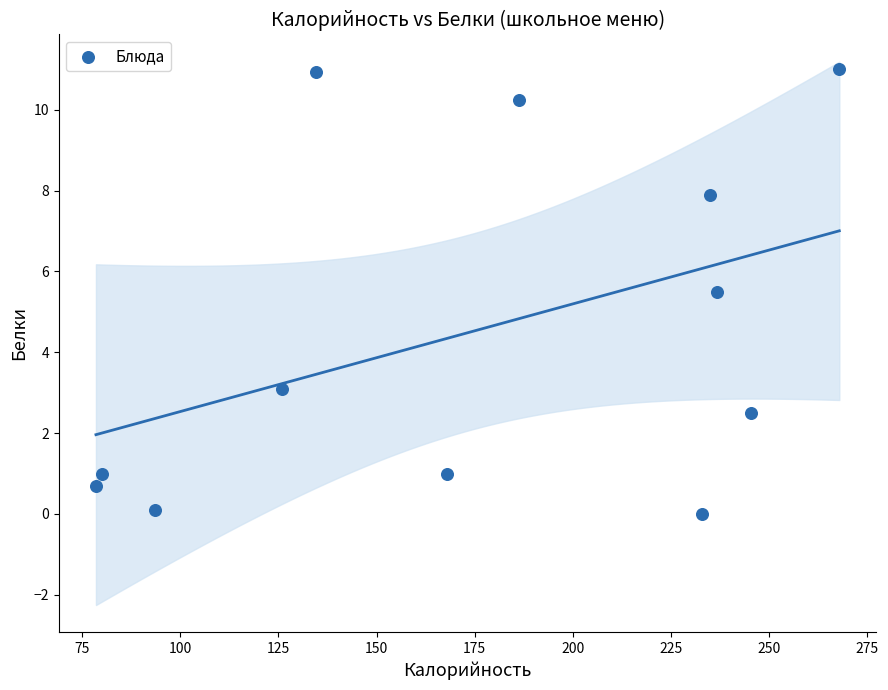

What Y value in the scatter plot is closest to 5?

5.5